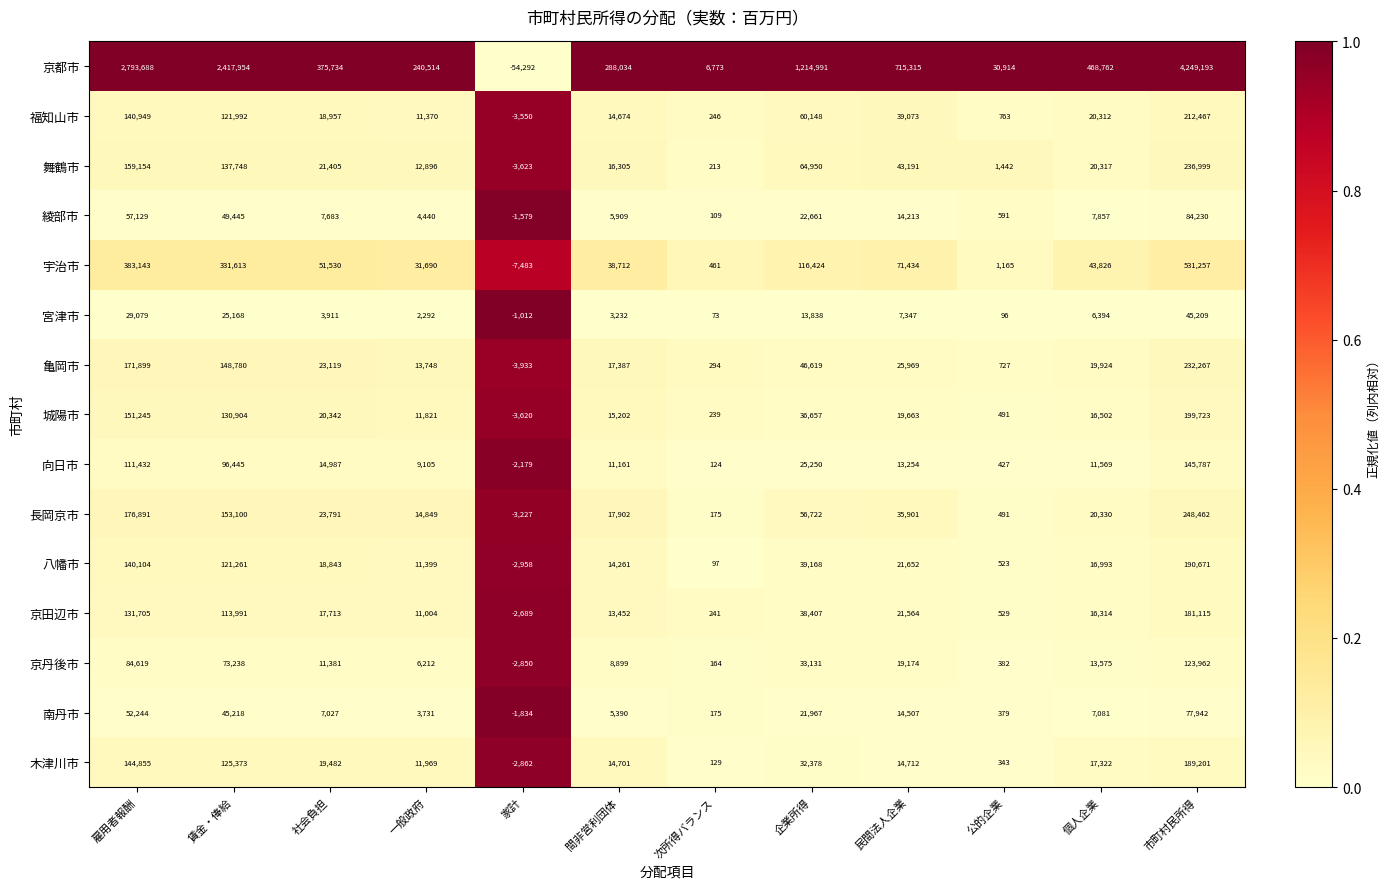

Where is 宇治市 nearest to the value 261887?

賃金・俸給